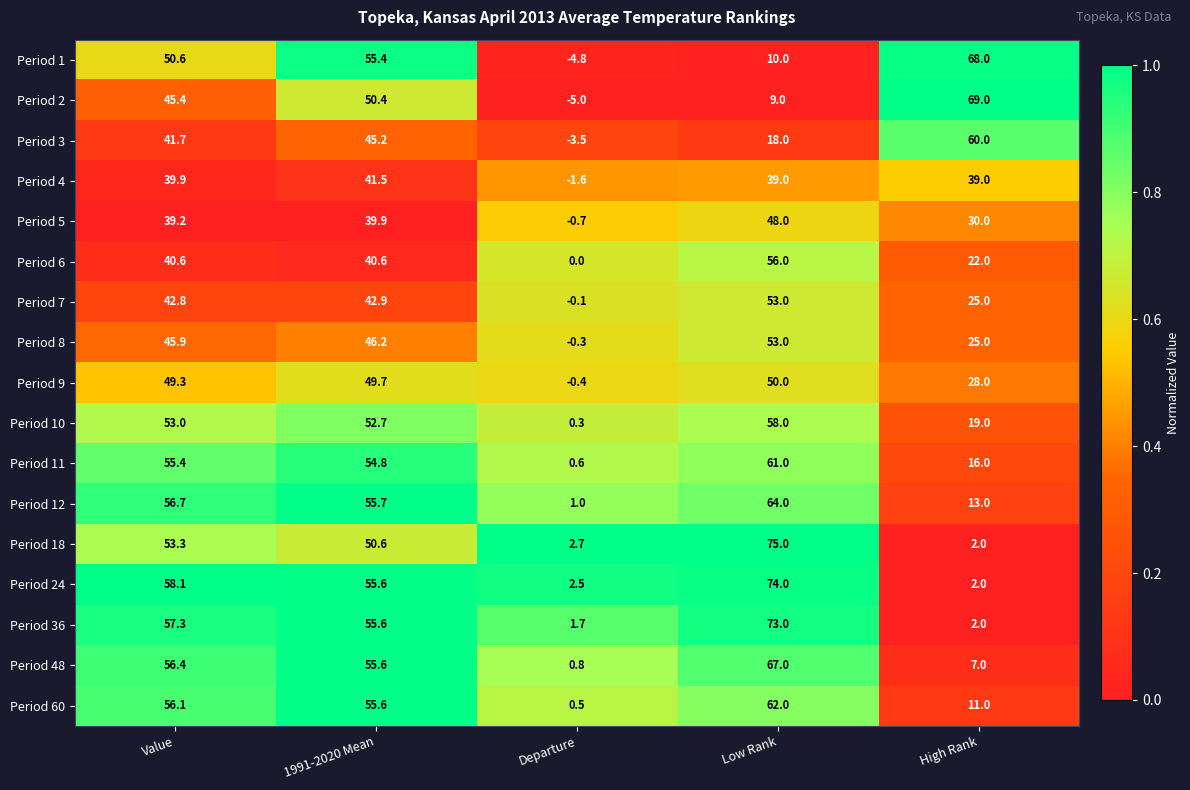

Which series changed the most between Low Rank and High Rank?

Period 18